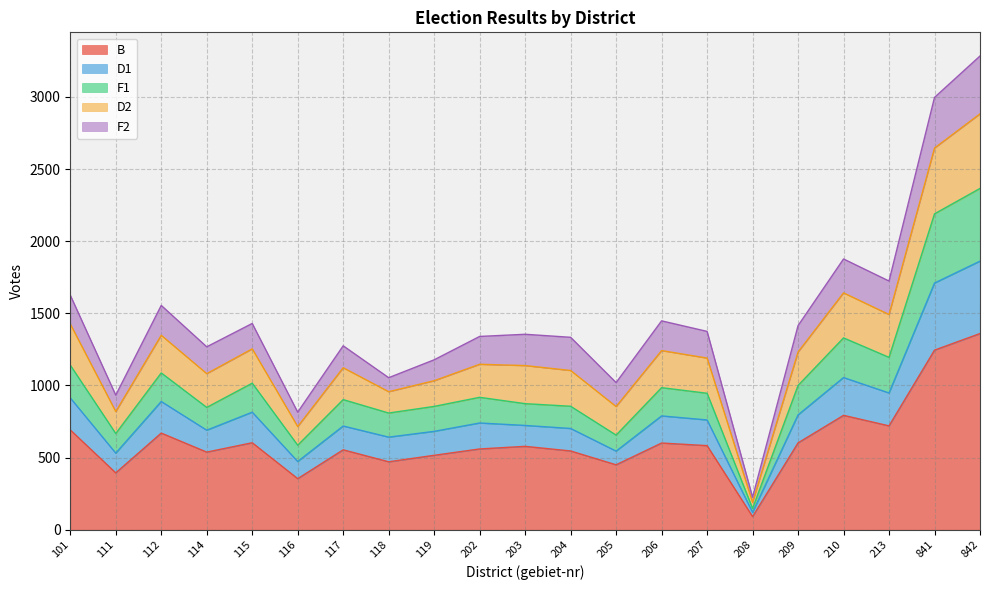

Where does the D1 series first go above 918?

101